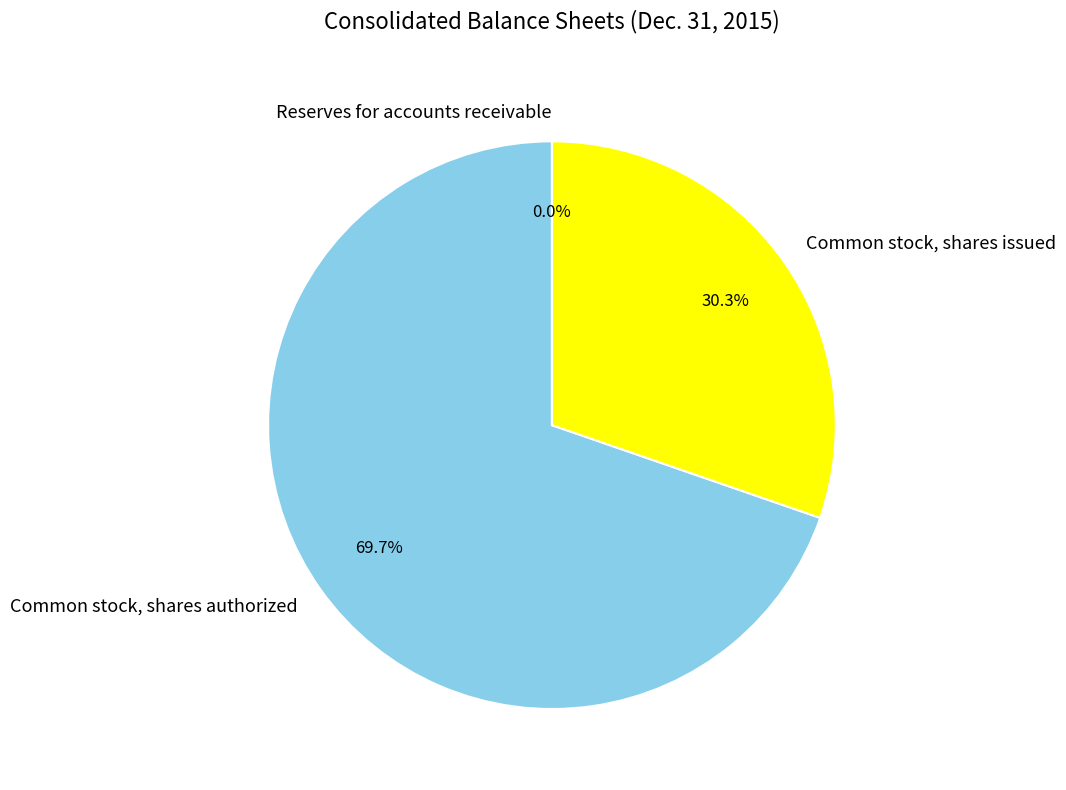

What percentage is NOT represented by Common stock, shares issued?

69.7%